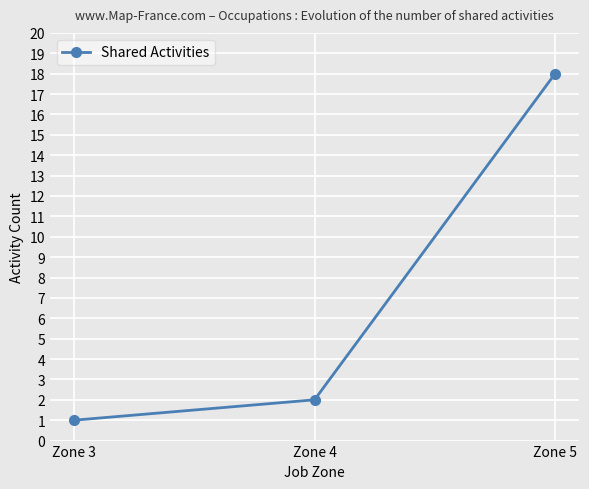

True or false: the data shows 10 at Zone 5.

False